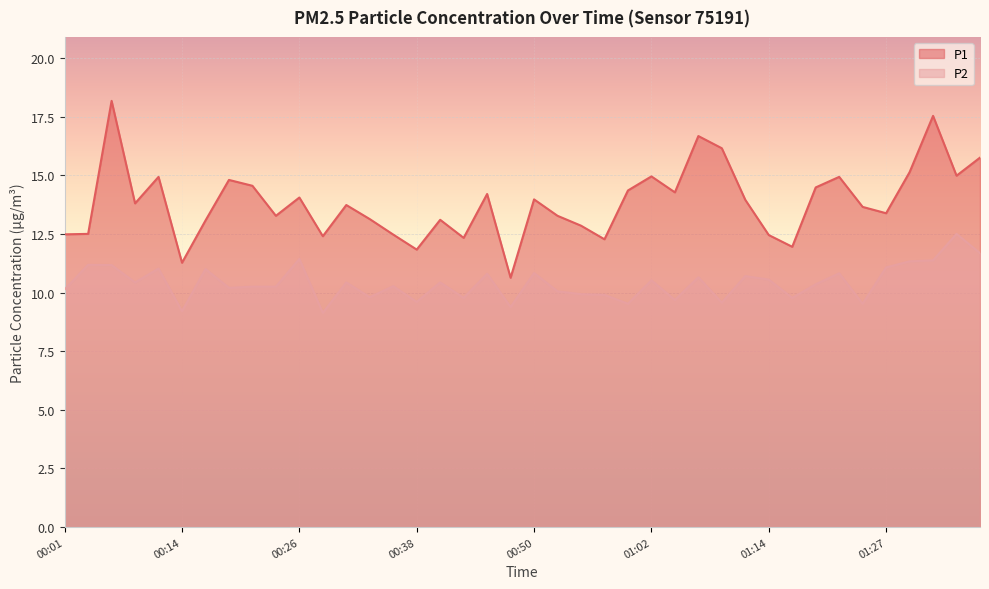

Rank the categories by P1 value from highest to lowest.

00:06, 01:32, 01:07, 01:10, 01:36, 01:29, 01:34, 01:02, 00:11, 01:22, 00:18, 00:21, 01:19, 01:00, 01:05, 00:45, 00:26, 00:50, 01:12, 00:09, 00:31, 01:24, 01:27, 00:23, 00:52, 00:33, 00:40, 00:16, 00:55, 00:04, 00:01, 00:35, 01:14, 00:28, 00:43, 00:57, 01:17, 00:38, 00:14, 00:48